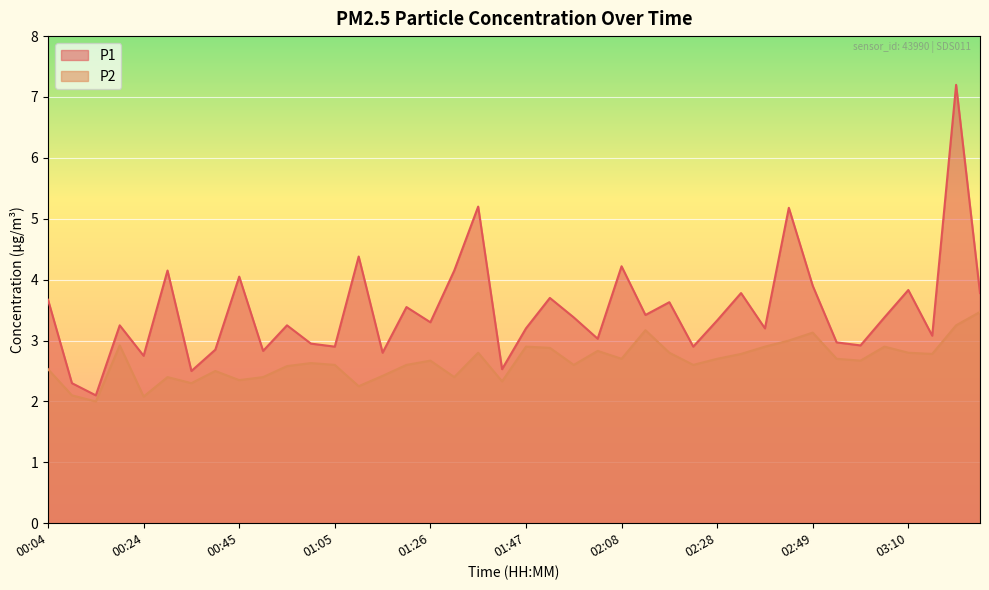

True or false: P1 and P2 intersect in this chart.

False